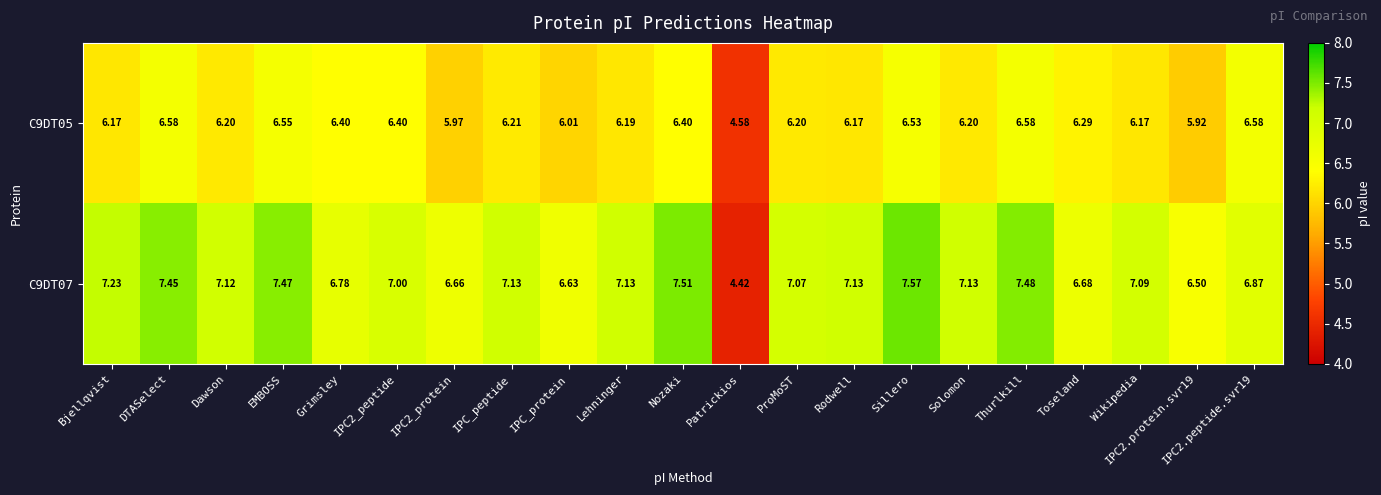

Which category has the highest value across all series?

Sillero